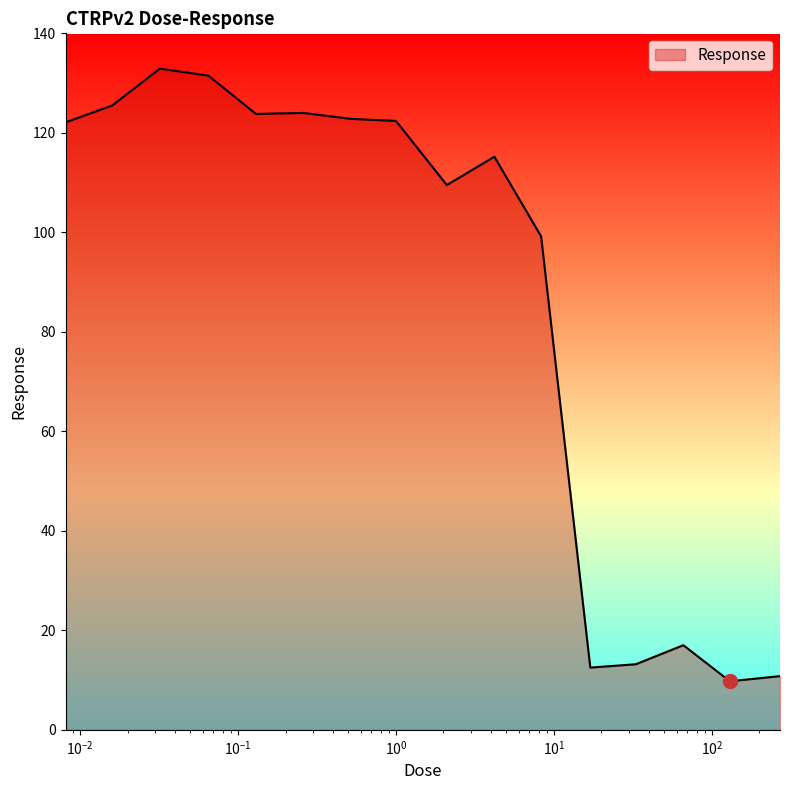

What is the greatest value displayed?

132.9